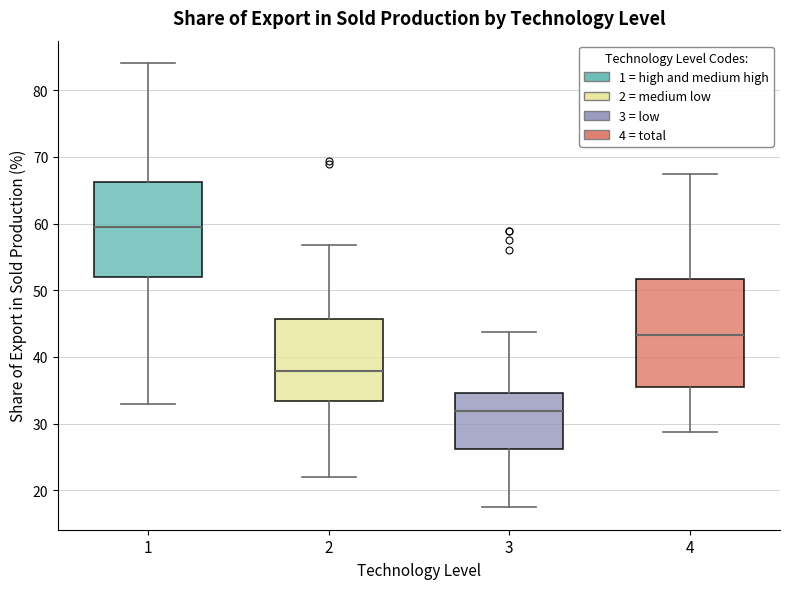

Reading left to right, read every box against the y-axis: the position of its median line, the range the box covers, and the ends of its whiskers. The values are not printed on the chart, so give them approximately, as read against the axis.

1: median 60, box 52 to 66, whiskers 33 to 84
2: median 38, box 33 to 46, whiskers 22 to 57
3: median 32, box 26 to 35, whiskers 17 to 44
4: median 43, box 35 to 52, whiskers 29 to 67